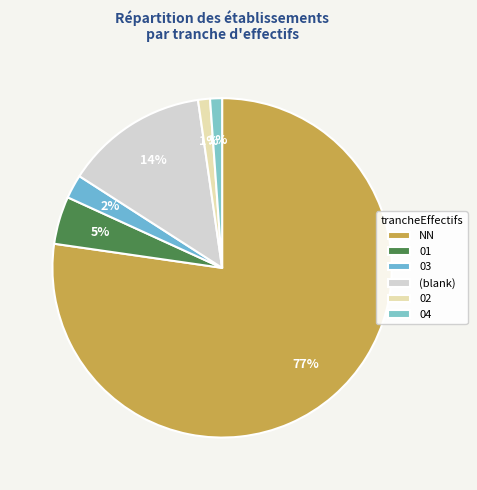

Does 03 account for over 50% of the chart?

No